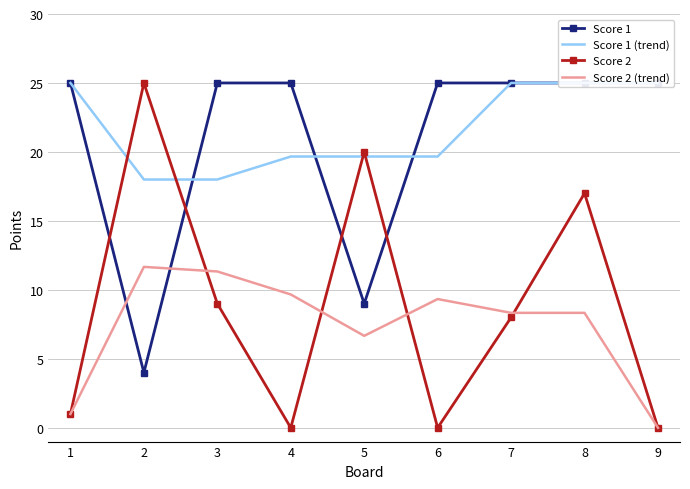

Which series changed the most between 1 and 9?

Score 2